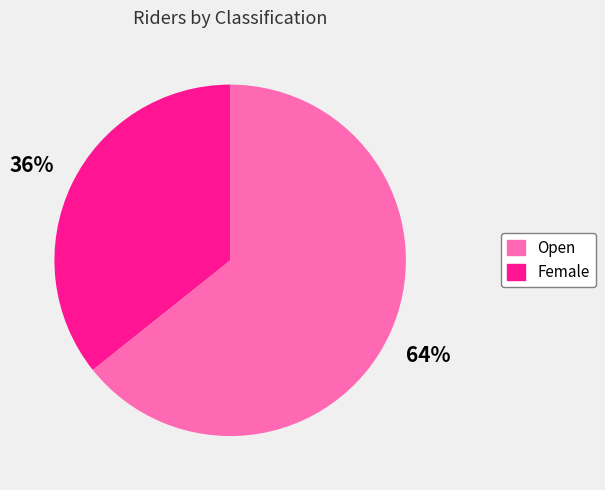

Which slice is the largest?

Open